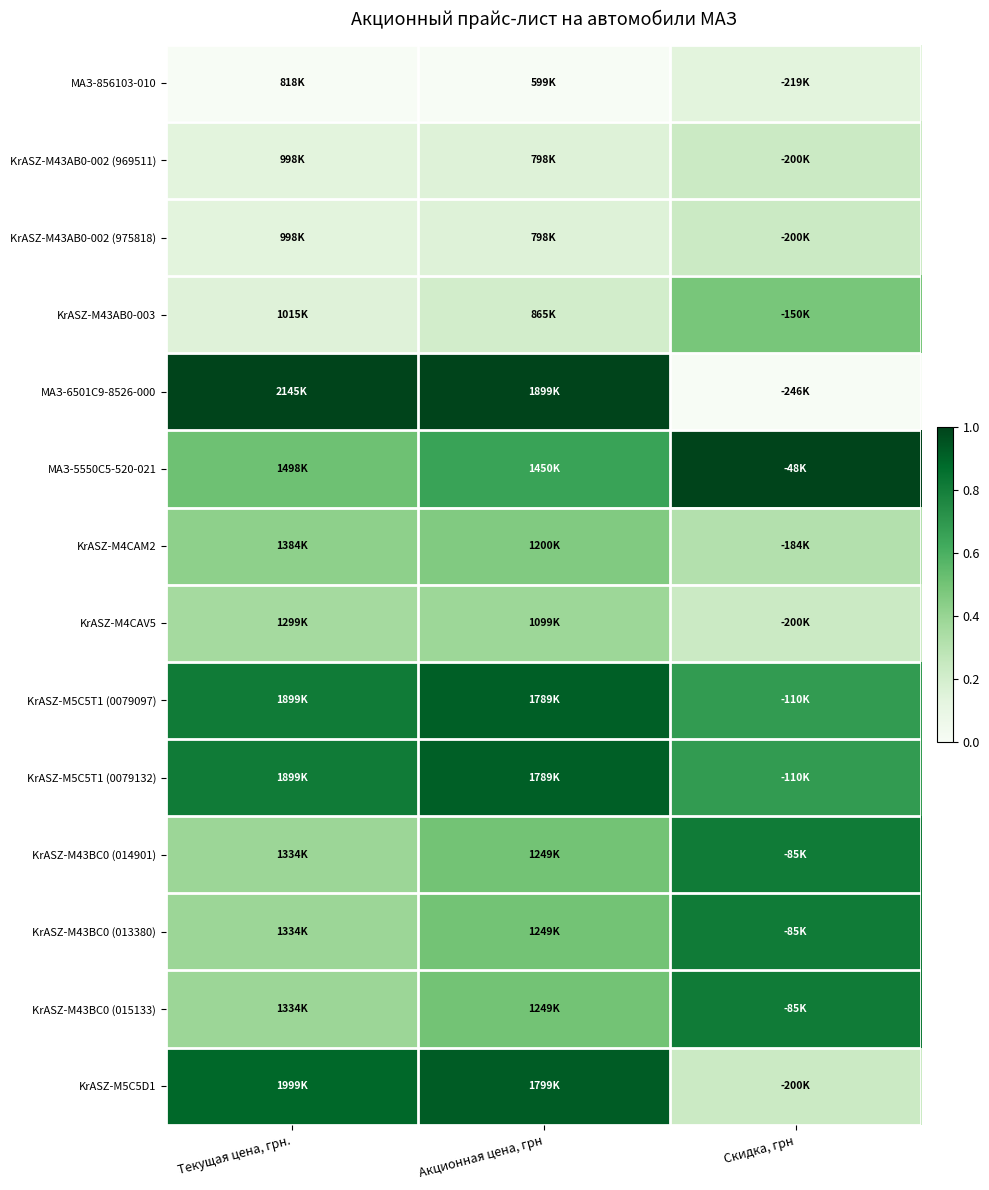

What is the difference between the highest and lowest values at Скидка, грн?

1.0